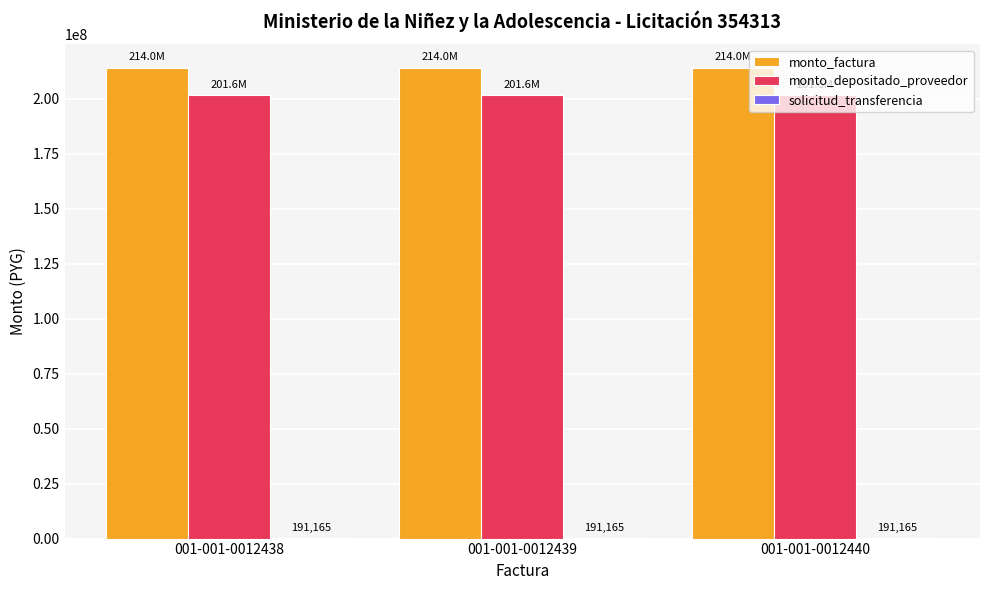

What is the sum of all monto_depositado_proveedor values?

604717308